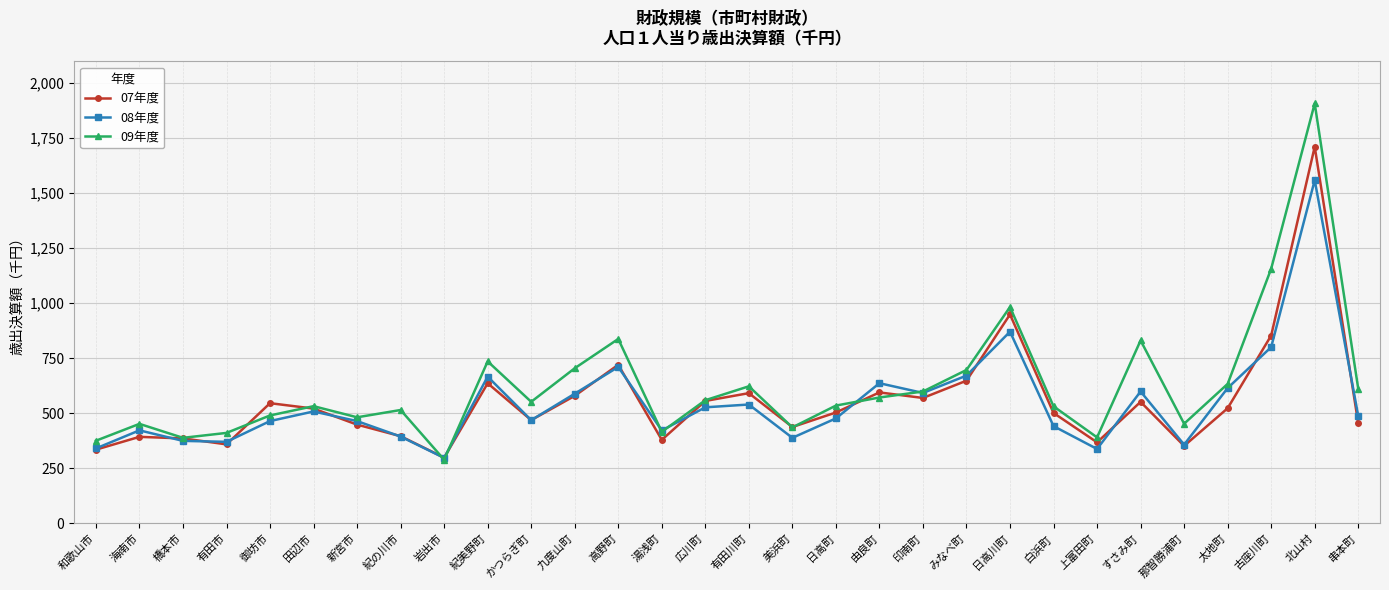

Is it true that 07年度 equals 501.3 at 白浜町?

True